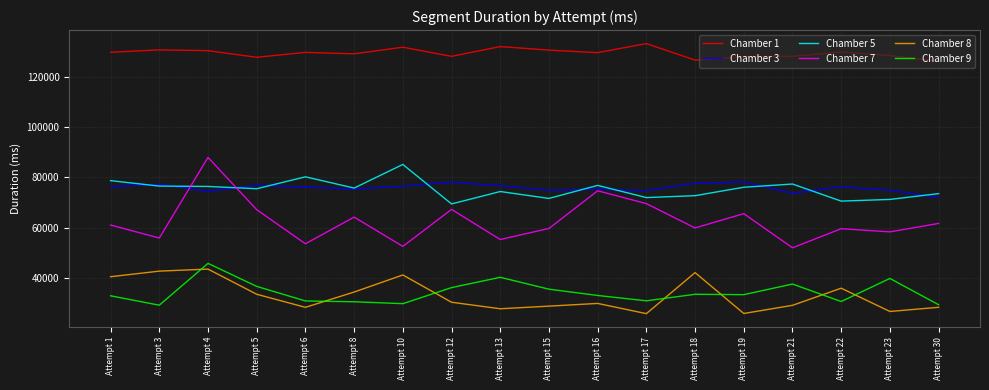

True or false: Chamber 3 and Chamber 9 cross at least once.

False